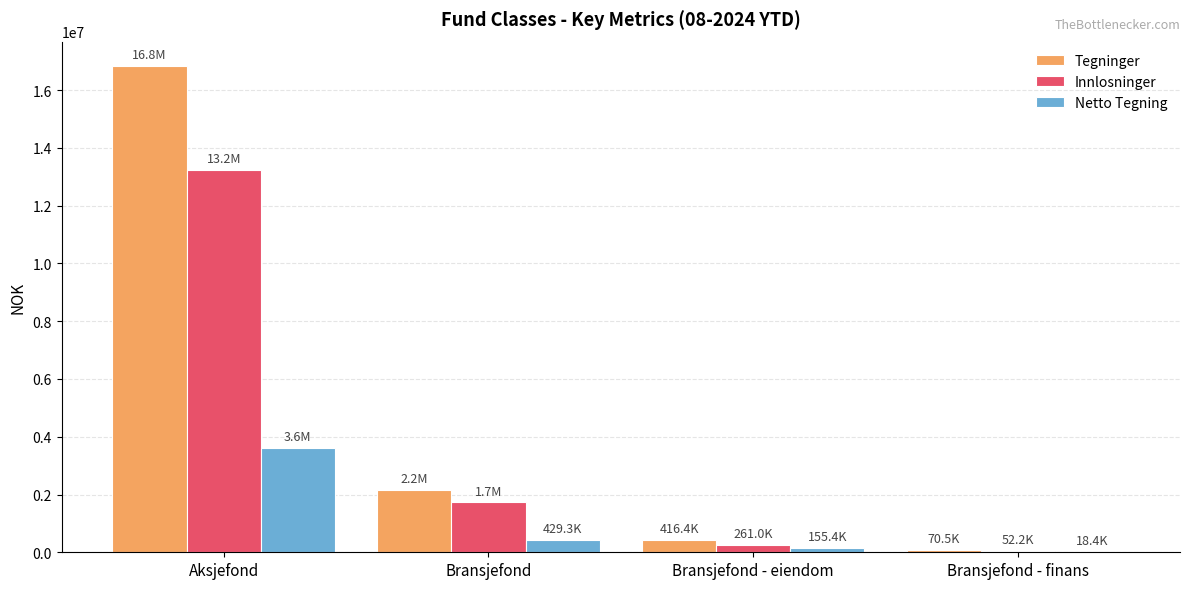

What is the sum of all Innlosninger values?

15274612.8